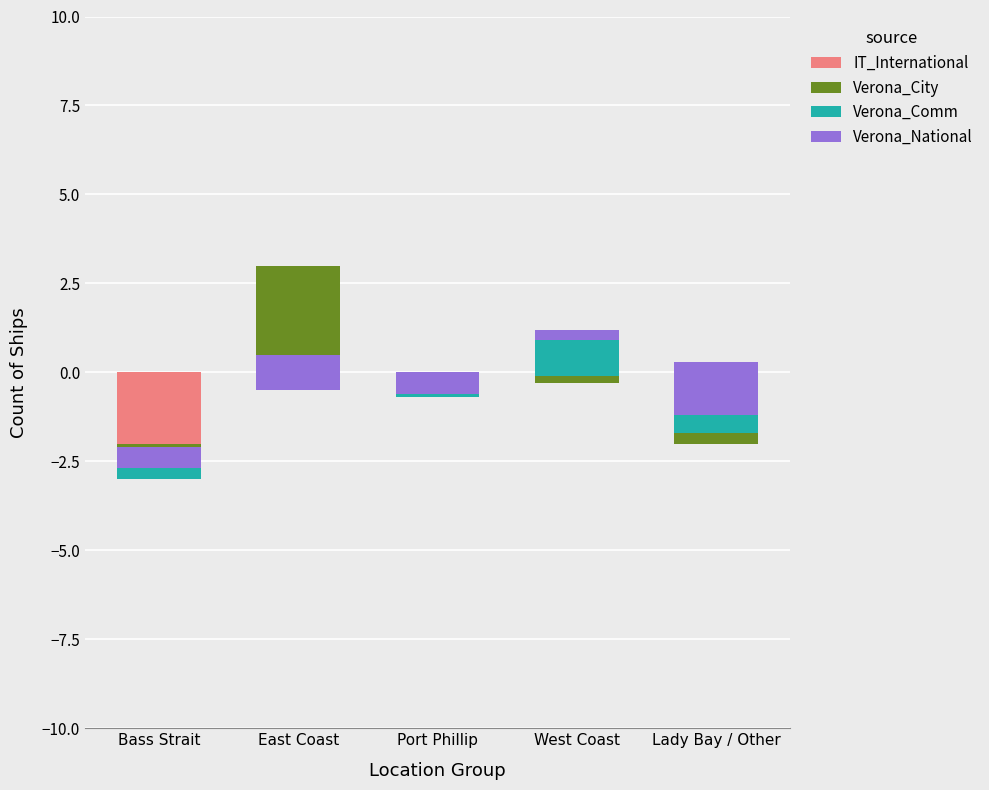

Which series changed the most between Port Phillip and West Coast?

Verona_Comm